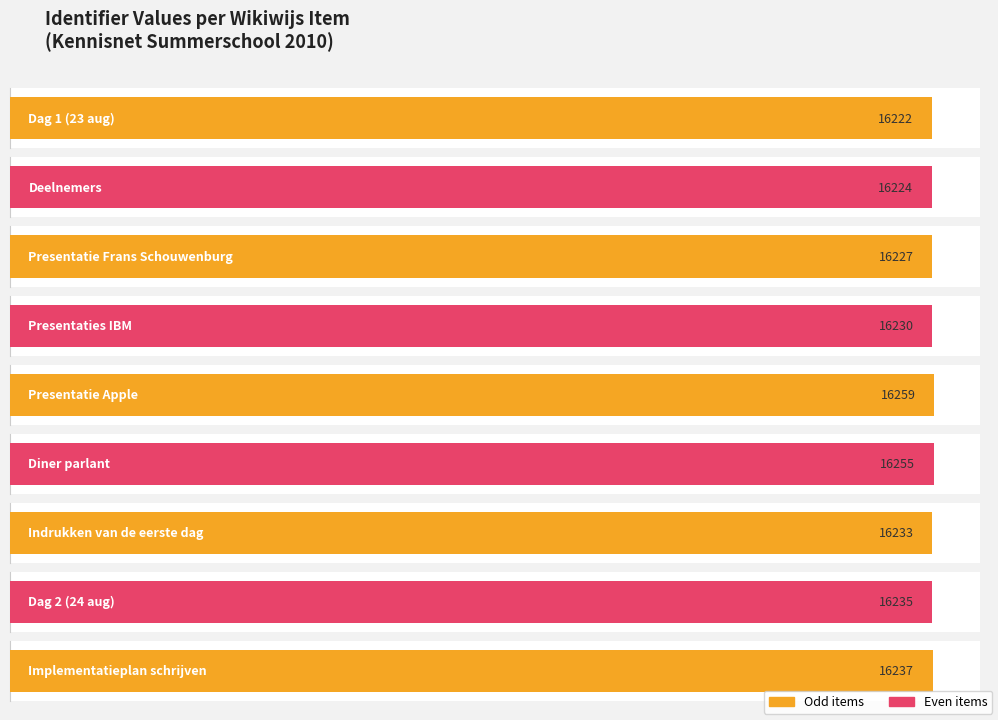

Are the bars grouped side by side (vs. stacked)?

No